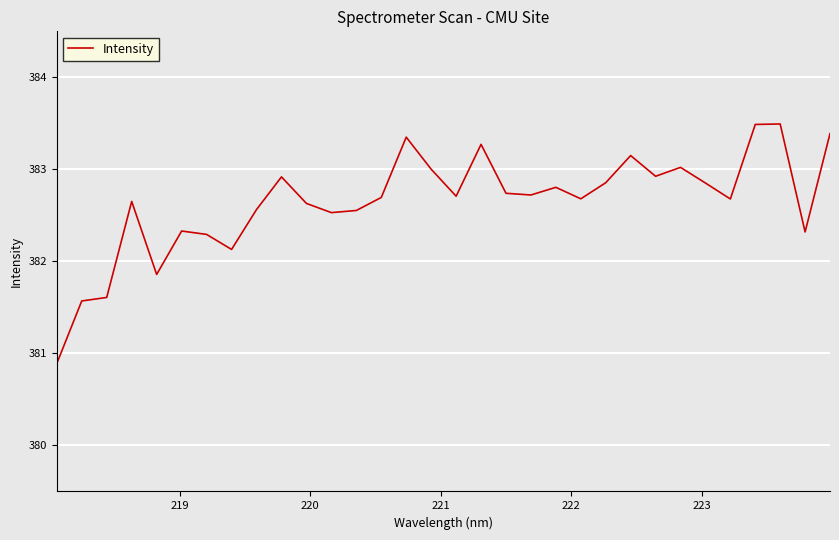

What is the difference between the maximum and minimum values?

2.6